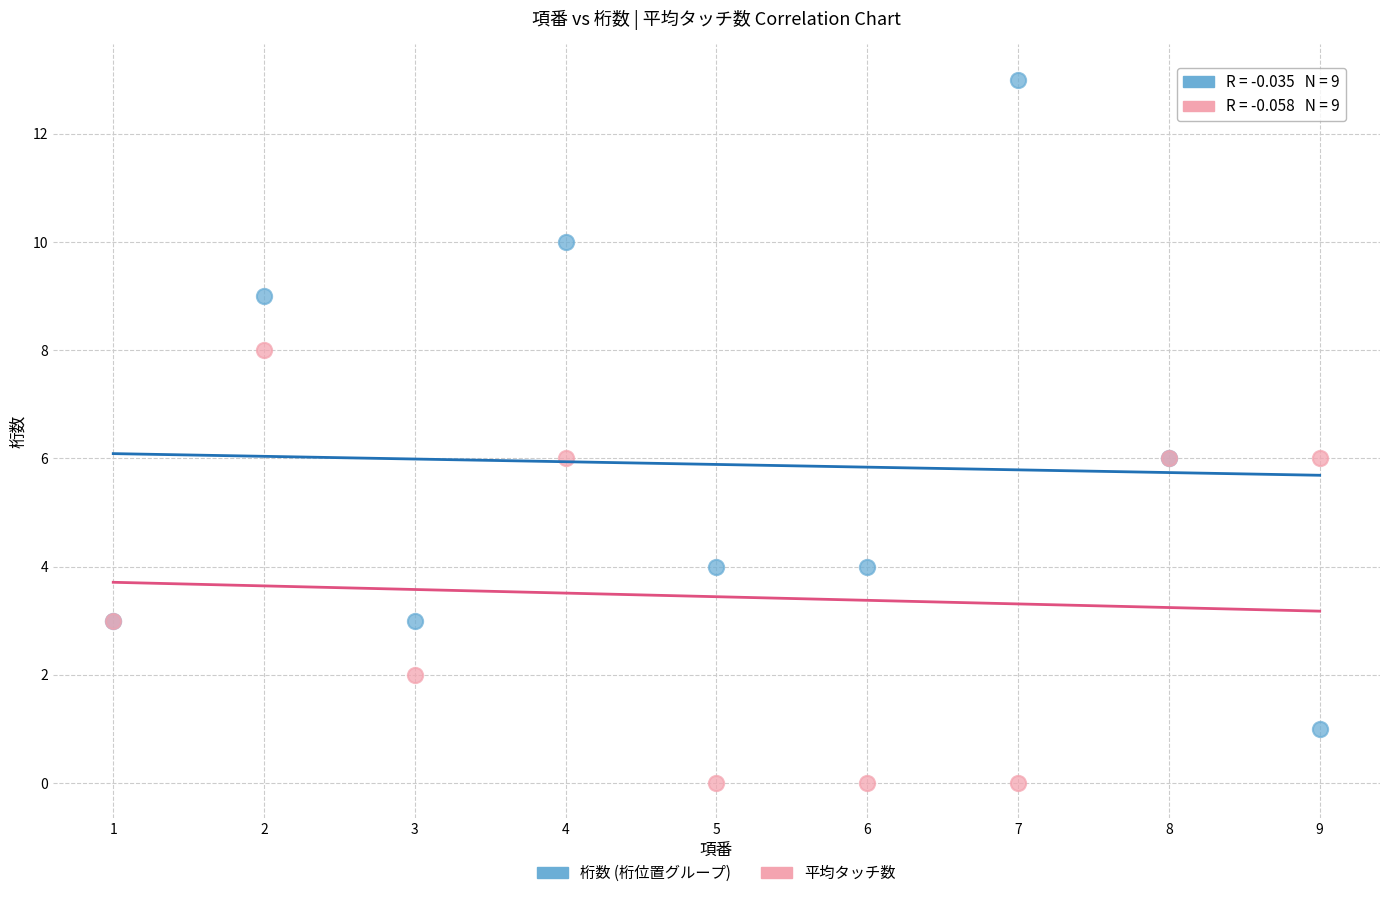

Which series has the largest Y range (max minus min)?

桁数 (桁位置グループ)